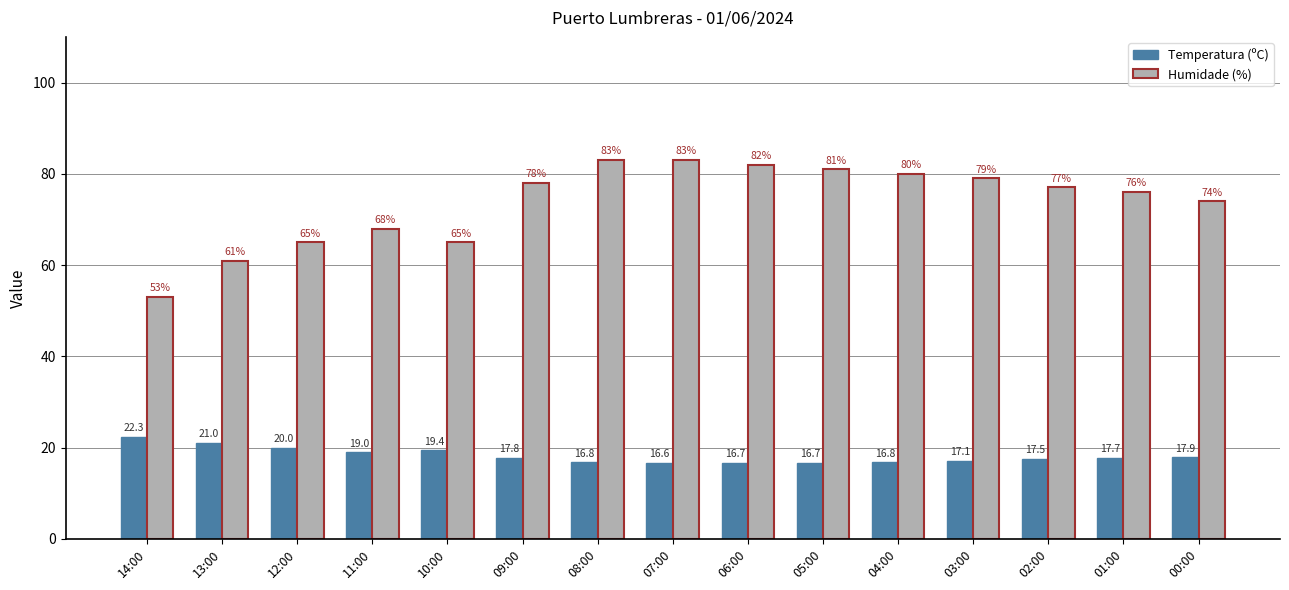

Count the number of data series in this chart.

2